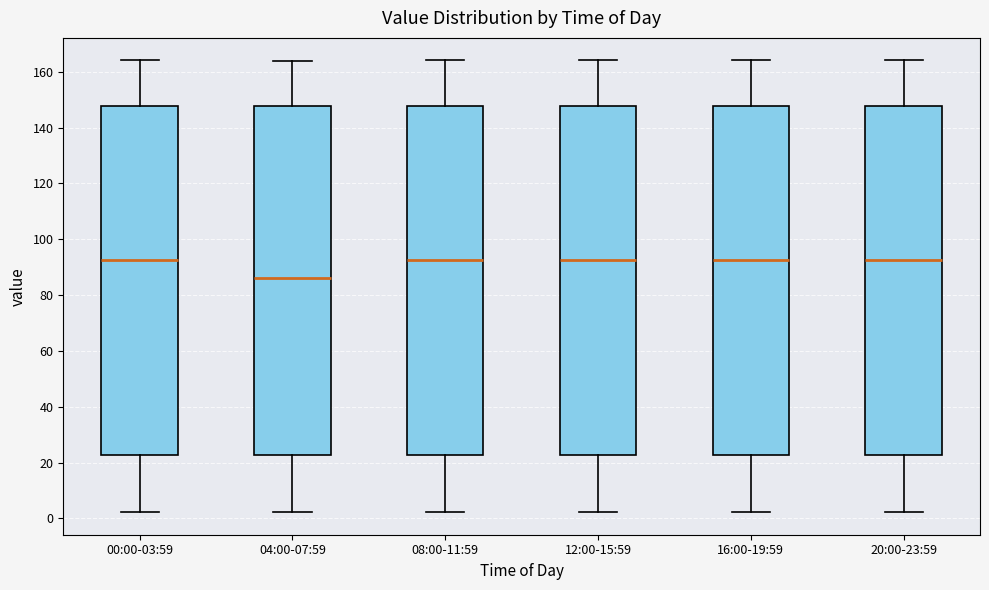

Reading left to right, transcribe this box plot: for each box, give where its median line is, the range the box spans, and where its two whiskers end, as read against the y-axis. The values are not printed on the chart, so give them approximately, as read against the axis.

00:00-03:59: median 92, box 22 to 148, whiskers 2 to 164
04:00-07:59: median 86, box 22 to 148, whiskers 2 to 164
08:00-11:59: median 92, box 22 to 148, whiskers 2 to 164
12:00-15:59: median 92, box 22 to 148, whiskers 2 to 164
16:00-19:59: median 92, box 22 to 148, whiskers 2 to 164
20:00-23:59: median 92, box 22 to 148, whiskers 2 to 164